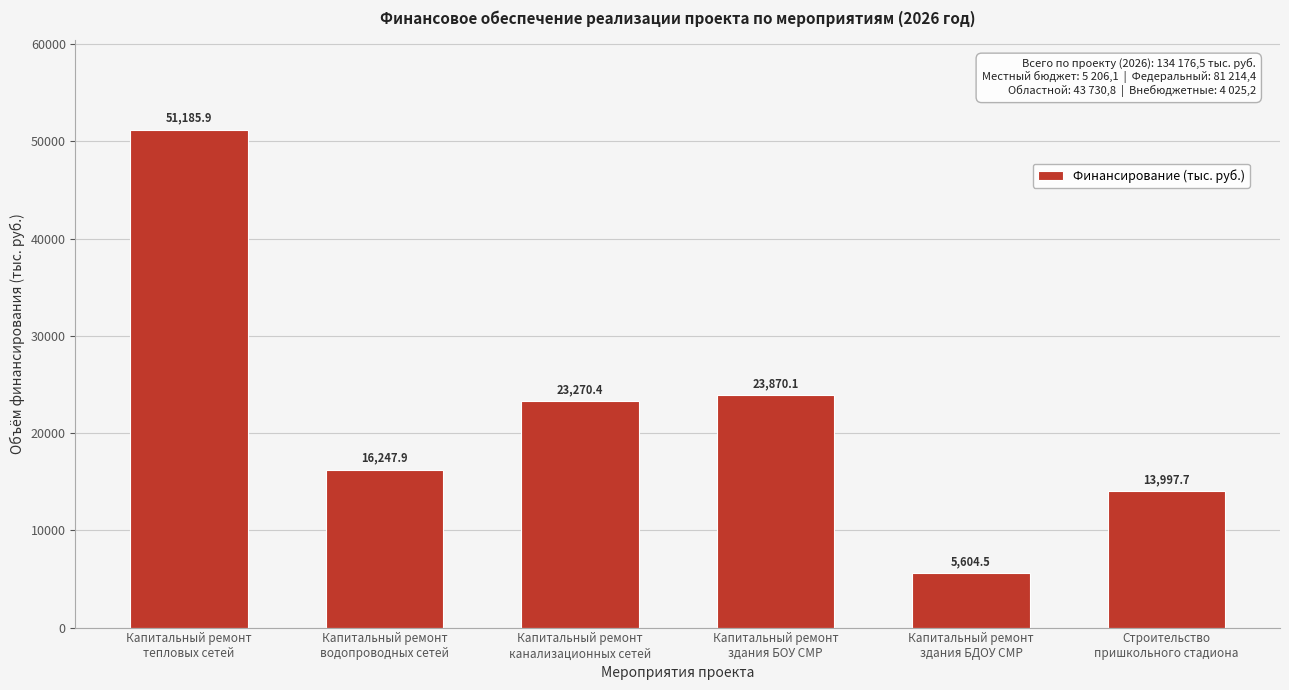

Reading left to right, extract all data points from this chart.

51185.9	16247.9	23270.4	23870.1	5604.5	13997.7